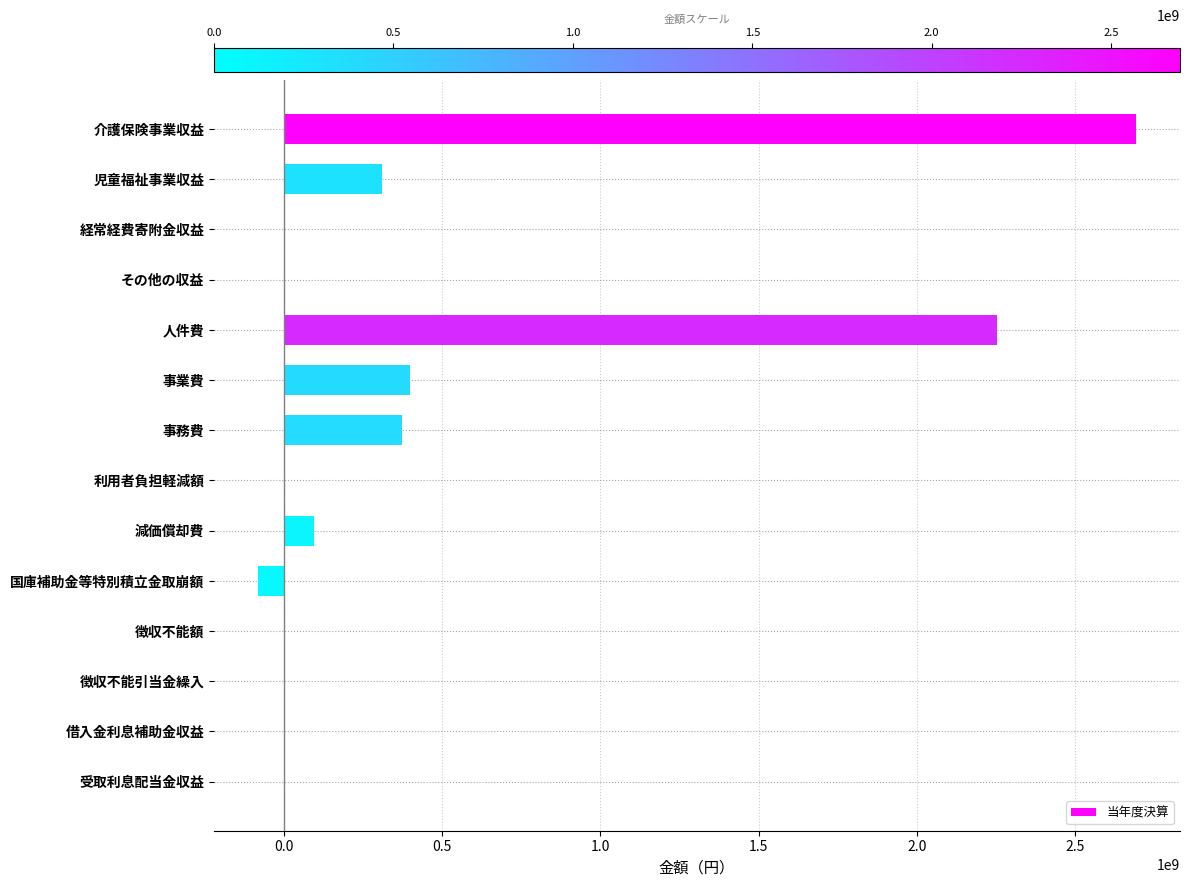

Read the value at 国庫補助金等特別積立金取崩額.

-81421629